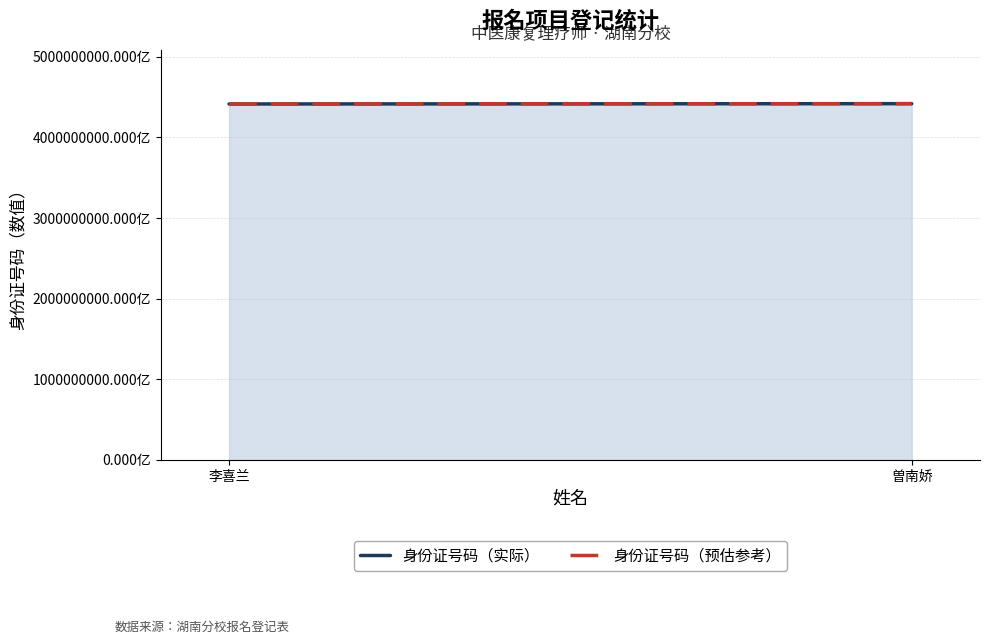

What are all the series names shown in the legend?

身份证号码（实际）, 身份证号码（预估参考）